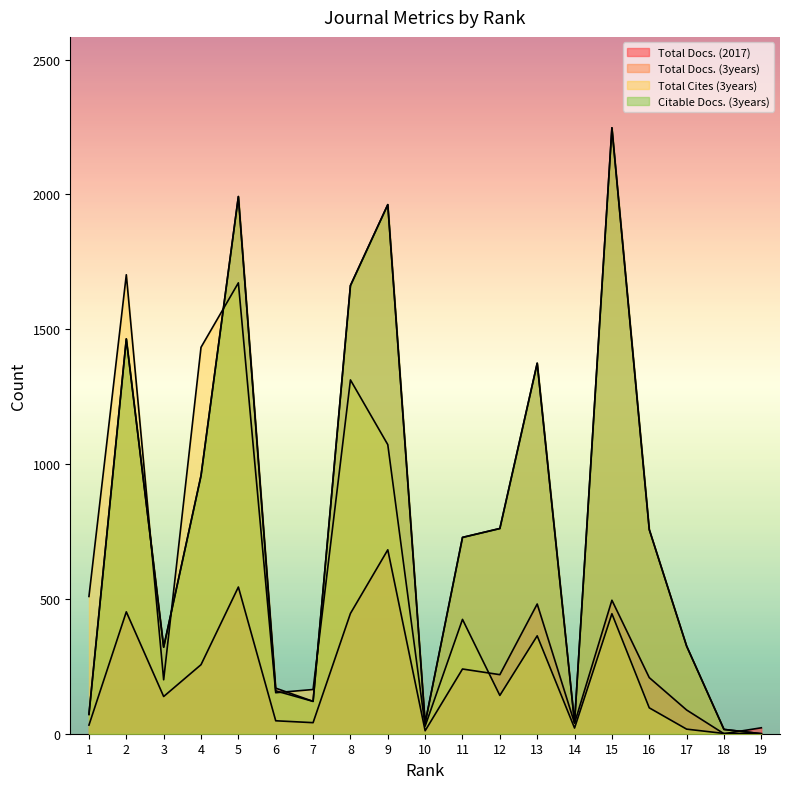

Where does the Citable Docs. (3years) series first go above 728?

2